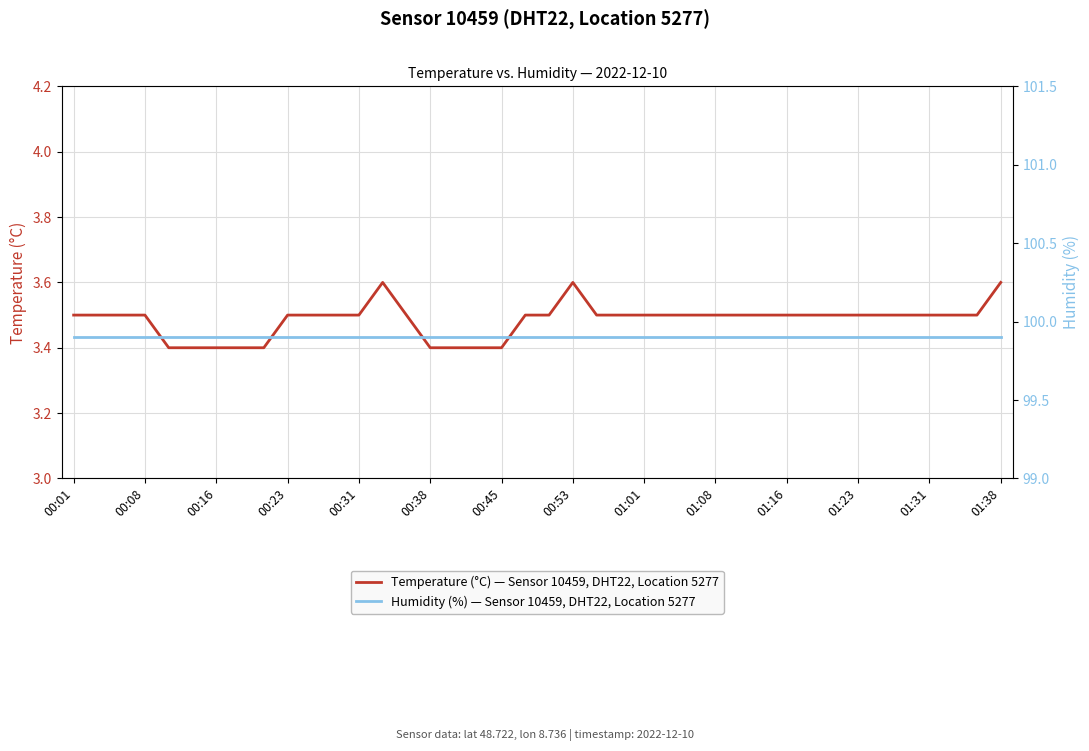

True or false: Humidity (%) — Sensor 10459, DHT22, Location 5277 and Temperature (°C) — Sensor 10459, DHT22, Location 5277 intersect in this chart.

False